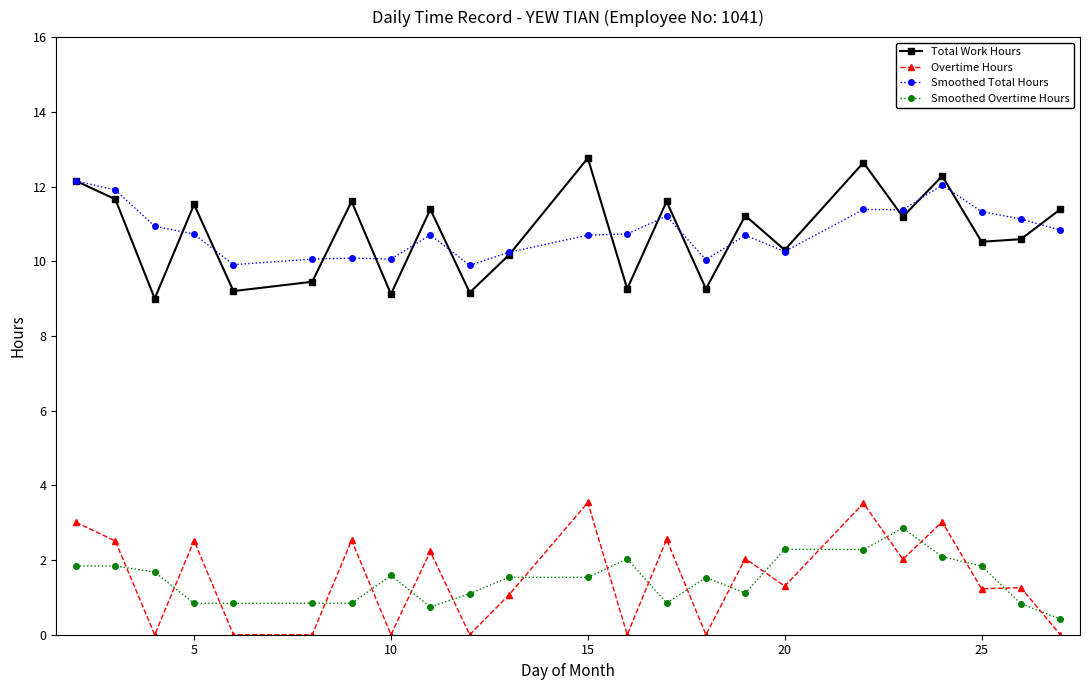

At how many categories does at least one series exceed 7?

23